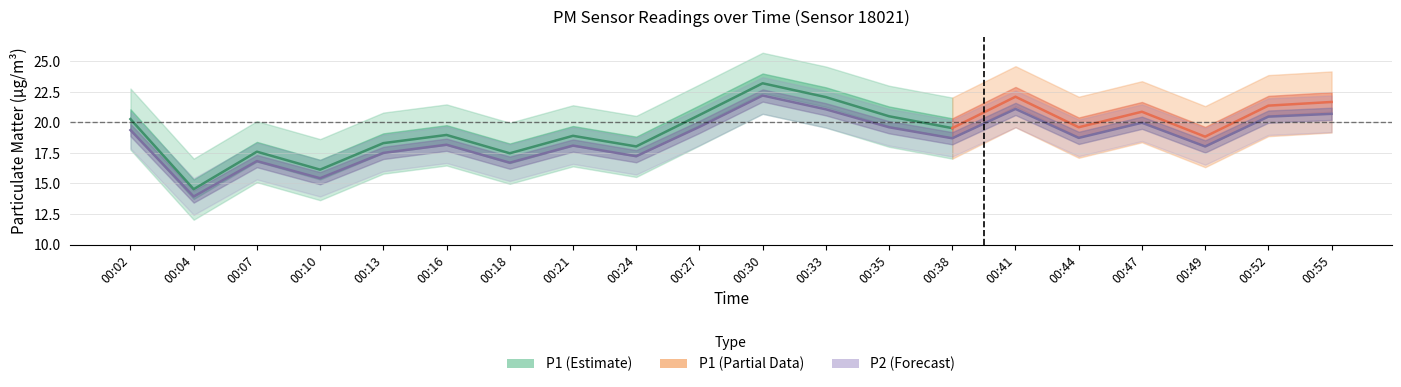

Count the number of values greater than 18.

14